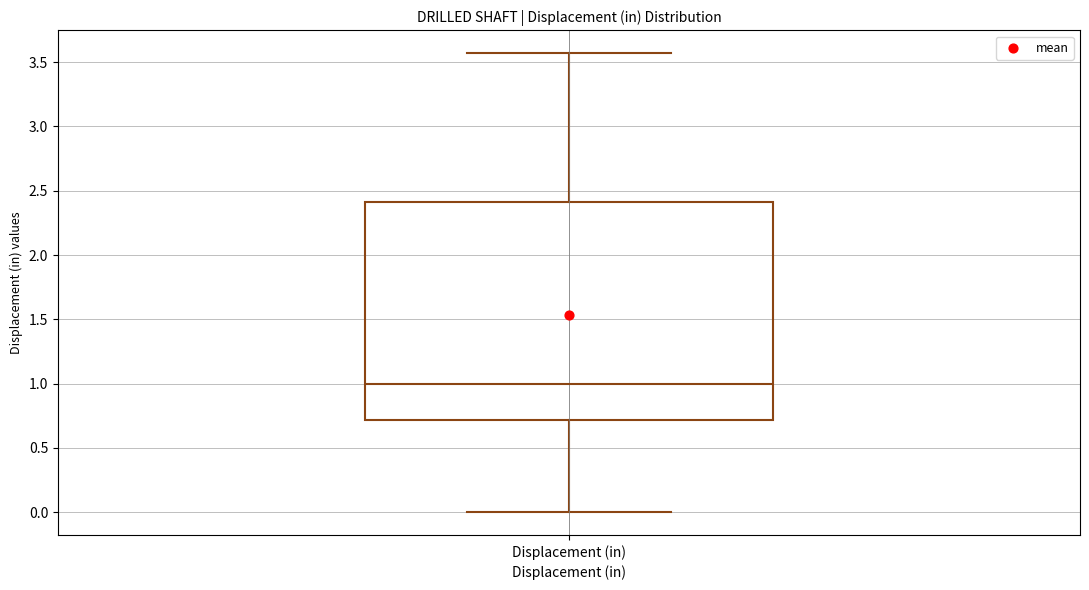

Read this box plot against the y-axis: the position of the median line, the range covered by the box, and the ends of both whiskers. The values are not printed on the chart, so give them approximately, as read against the axis.

median 1.00, box 0.70 to 2.40, whiskers 0.00 to 3.55